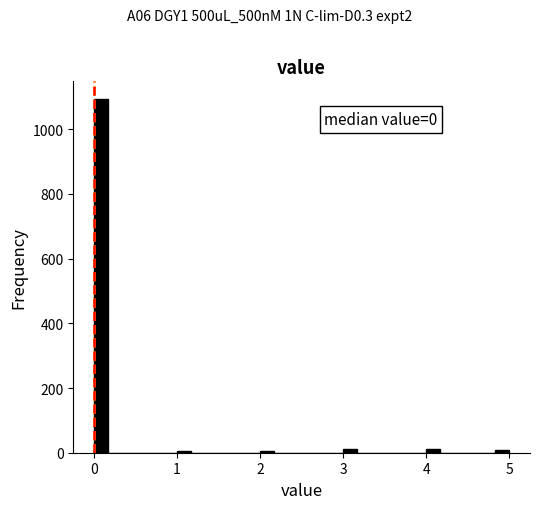

Around what value on the x-axis is the tallest bar? Give the approximate position of its centre, as read against the axis.

0.1